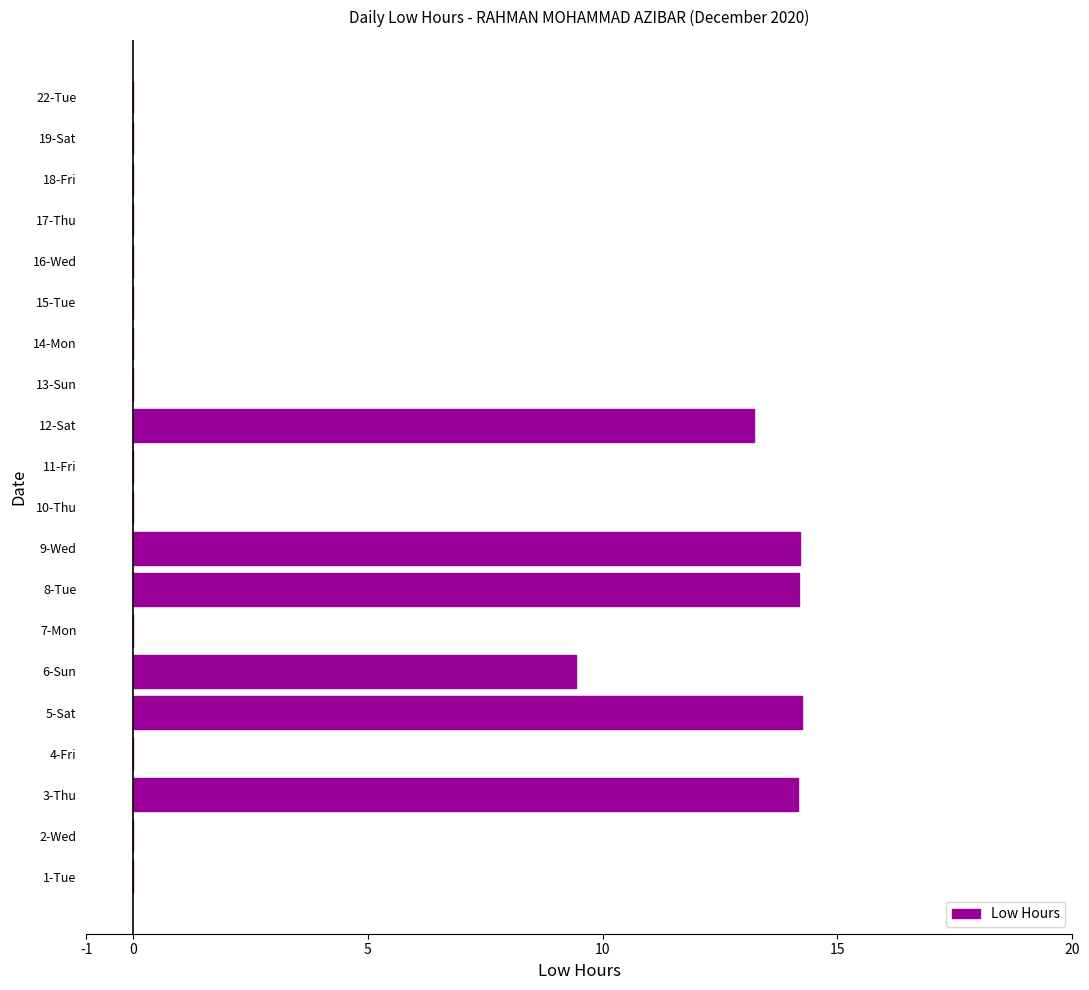

True or false: the data shows 0.0 at 7-Mon.

True